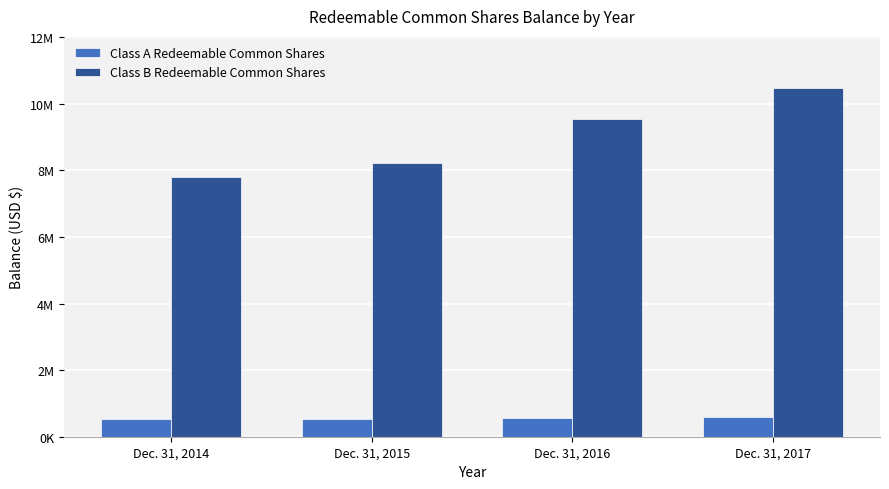

List the labels in order of Class A Redeemable Common Shares value, largest first.

Dec. 31, 2017, Dec. 31, 2016, Dec. 31, 2014, Dec. 31, 2015